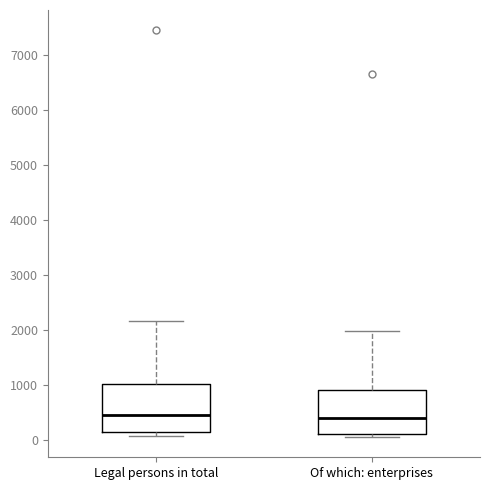

Reading left to right, read every box against the y-axis: the position of its median line, the range the box covers, and the ends of its whiskers. The values are not printed on the chart, so give them approximately, as read against the axis.

Legal persons in total: median 400, box 100 to 1000, whiskers 100 (just below the box's lower edge) to 2200
Of which: enterprises: median 400, box 100 to 900, whiskers 0 to 2000